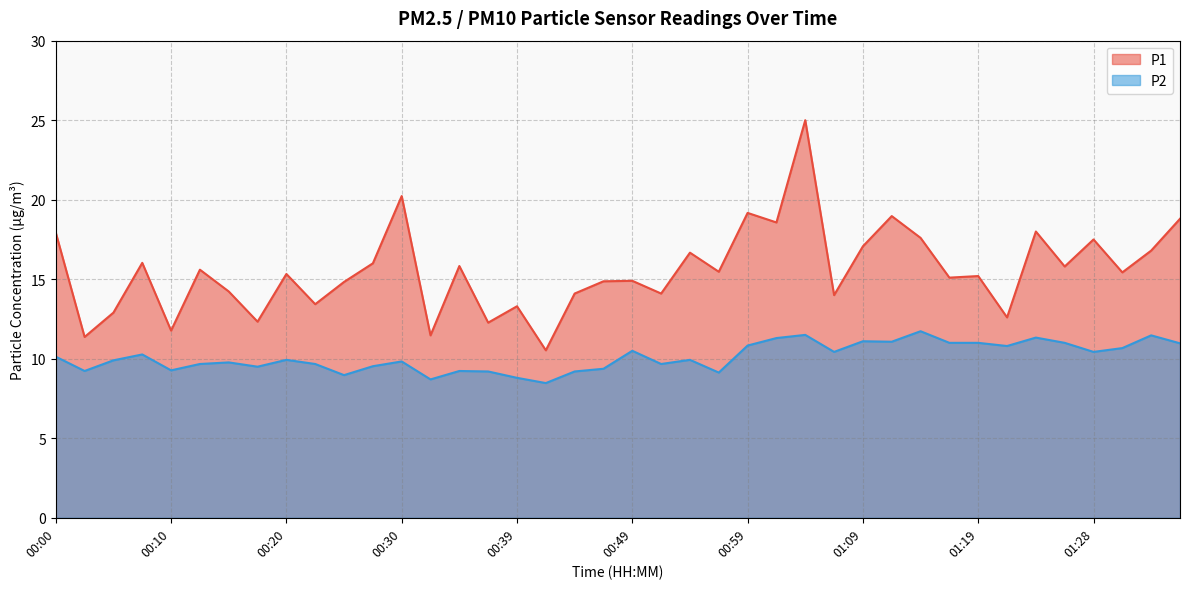

List the series in order of their peak value, lowest first.

P2, P1